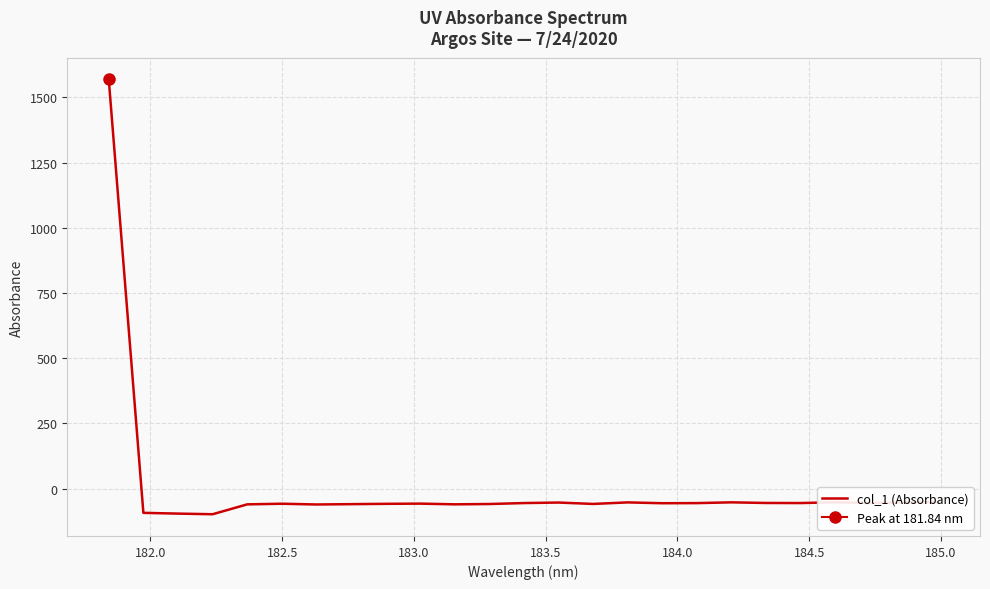

Reading right to left, what are all the values shown in this chart?

-51.9	-52.9	-55.6	-52.6	-55.6	-55.3	-52.9	-55.9	-56.3	-53.1	-59.0	-53.7	-55.7	-59.3	-60.6	-57.8	-58.6	-59.8	-61.1	-58.2	-60.6	-98.5	-96.1	-93.2	1568.7